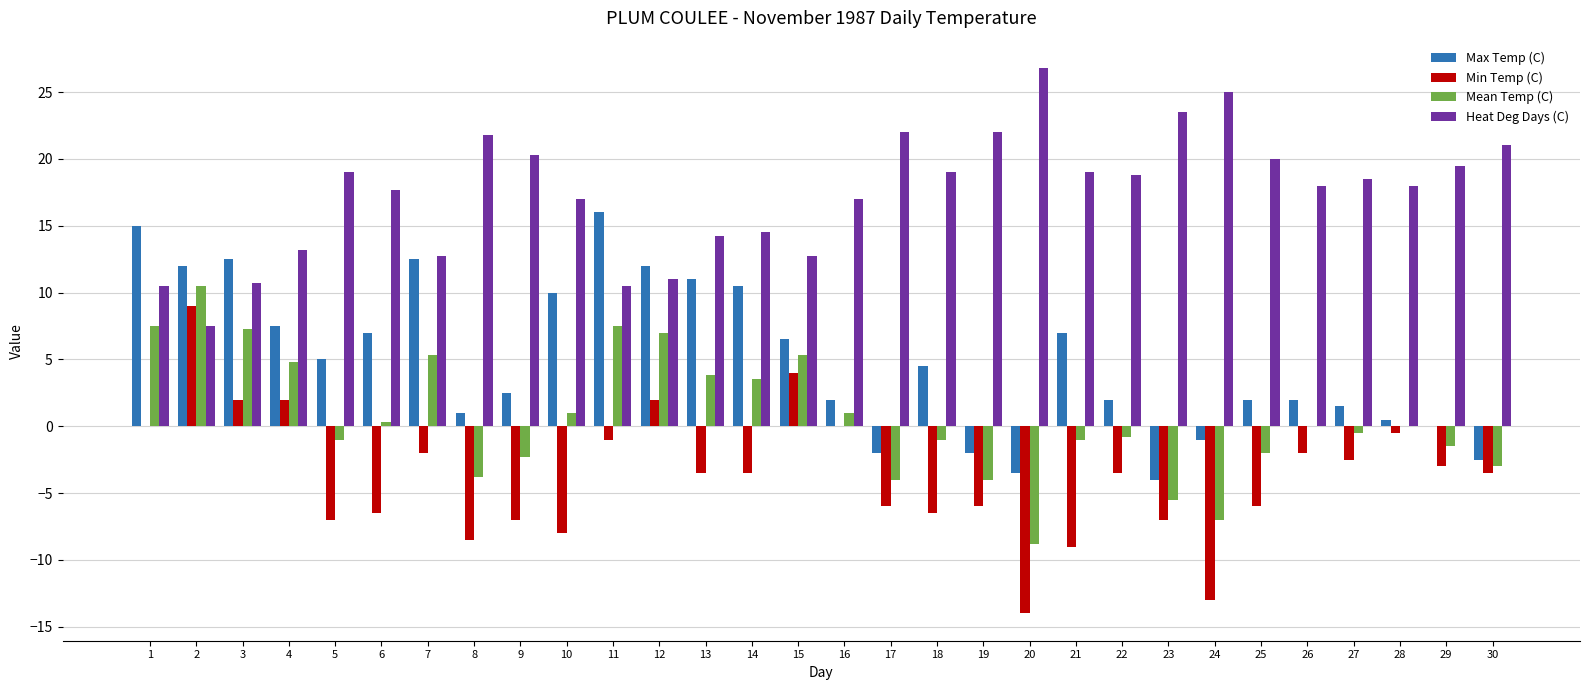

At which label does Mean Temp (C) first exceed 0?

1